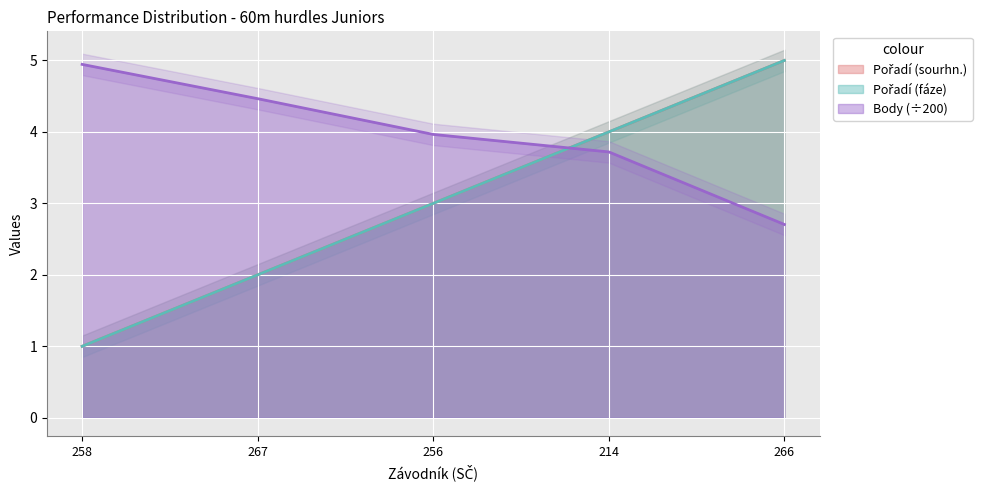

What is the difference between the highest and lowest values at 266?

2.3